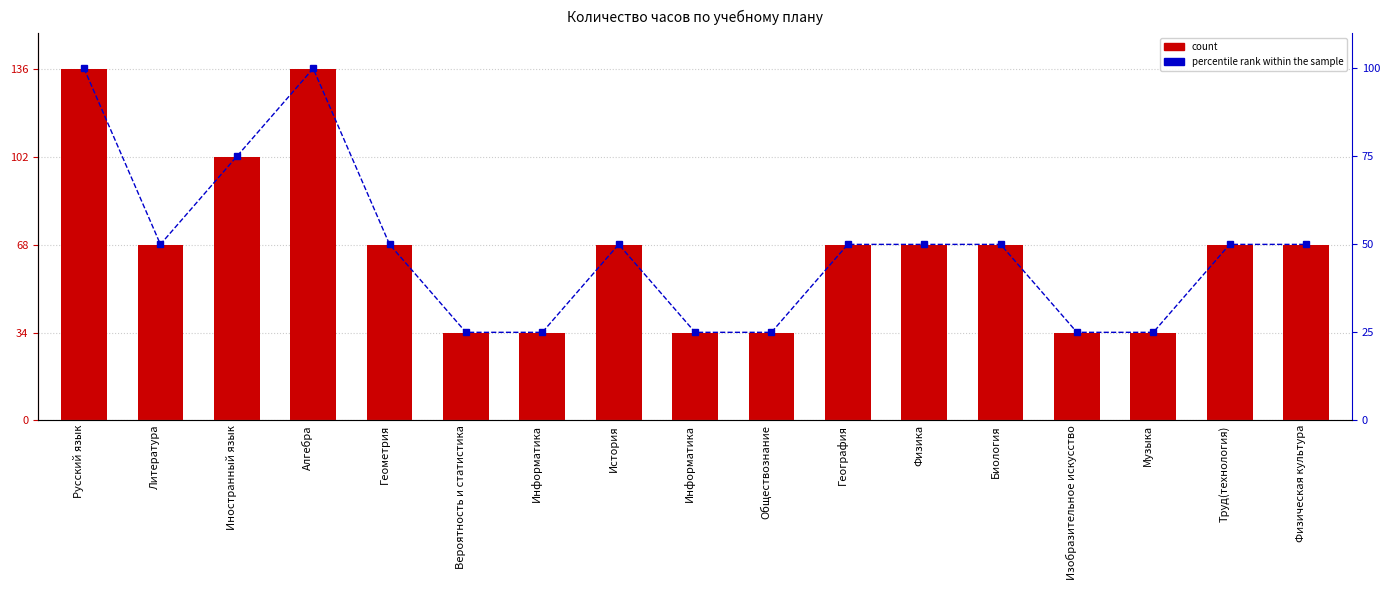

Is the value of Количество часов at Вероятность и статистика greater than the value of percentile rank within the sample at Алгебра?

No